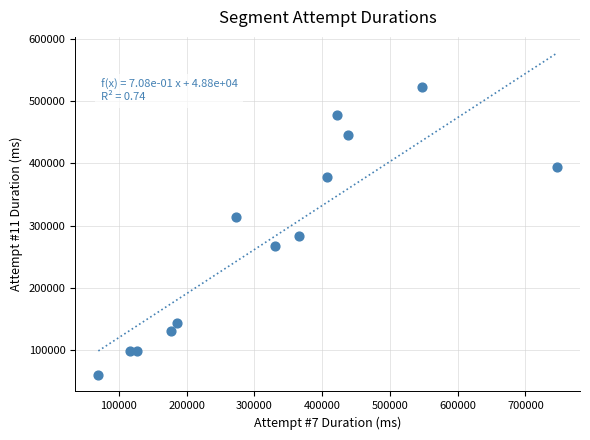

What is the range of Y values (max minus min)?

464951